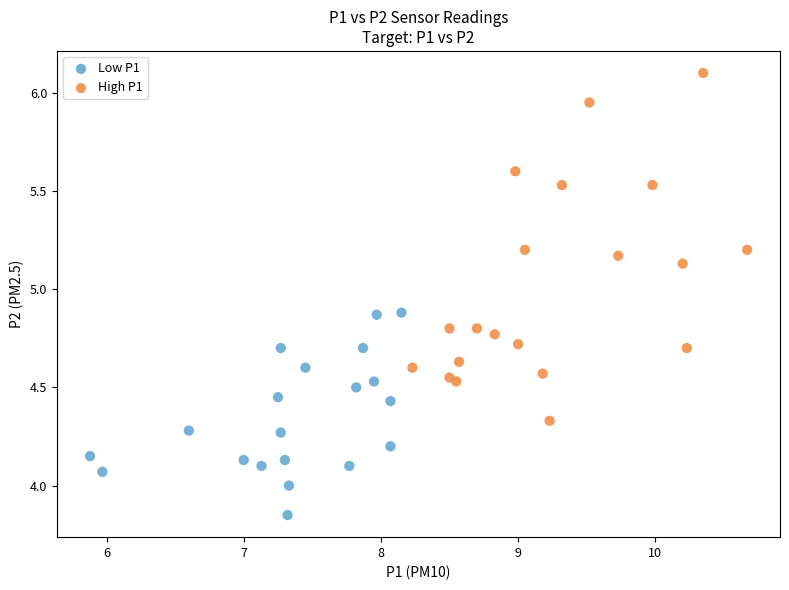

What are all the series names shown in the legend?

Low P1, High P1